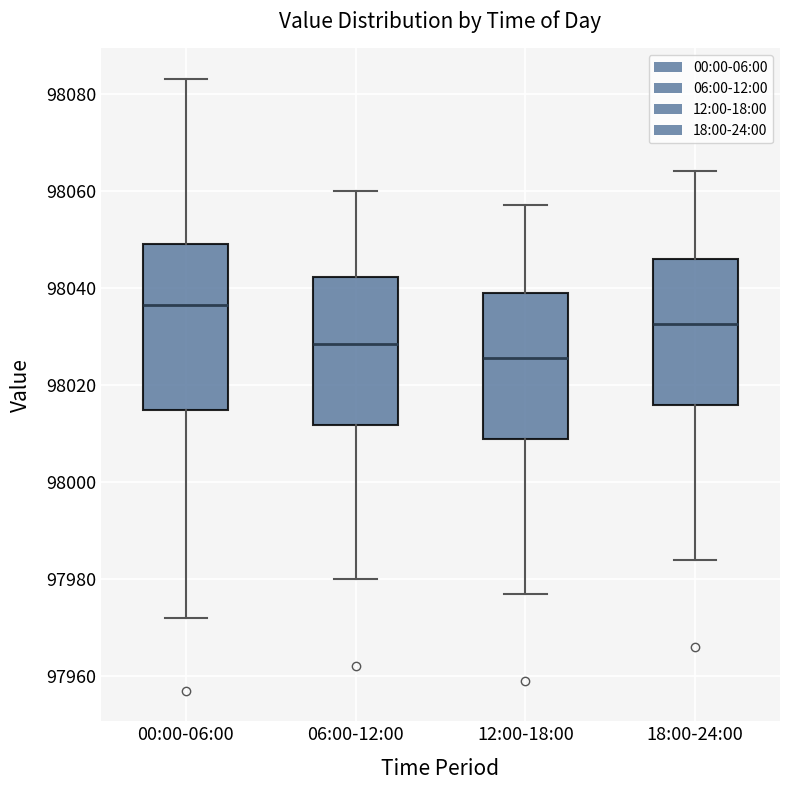

Reading left to right, read every box against the y-axis: the position of its median line, the range the box covers, and the ends of its whiskers. The values are not printed on the chart, so give them approximately, as read against the axis.

00:00-06:00: median 98036, box 98014 to 98050, whiskers 97972 to 98084
06:00-12:00: median 98028, box 98012 to 98042, whiskers 97980 to 98060
12:00-18:00: median 98026, box 98008 to 98040, whiskers 97978 to 98058
18:00-24:00: median 98032, box 98016 to 98046, whiskers 97984 to 98064